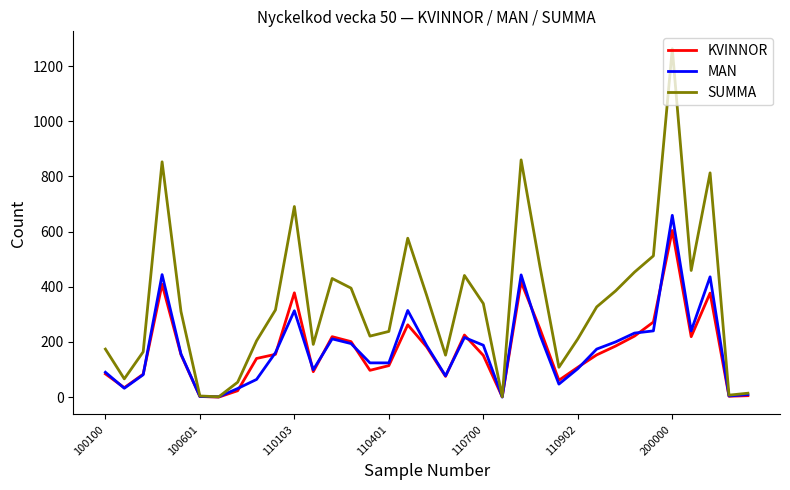

Which series has the largest total across all categories?

SUMMA